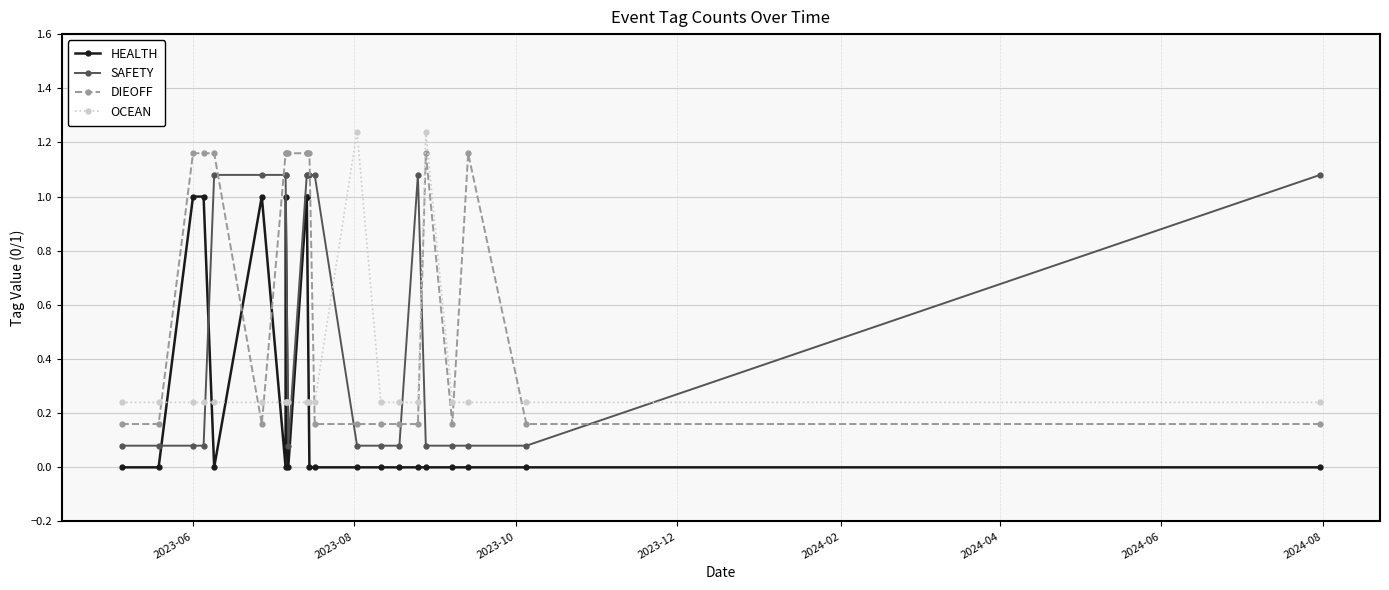

True or false: SAFETY and HEALTH cross at least once.

True